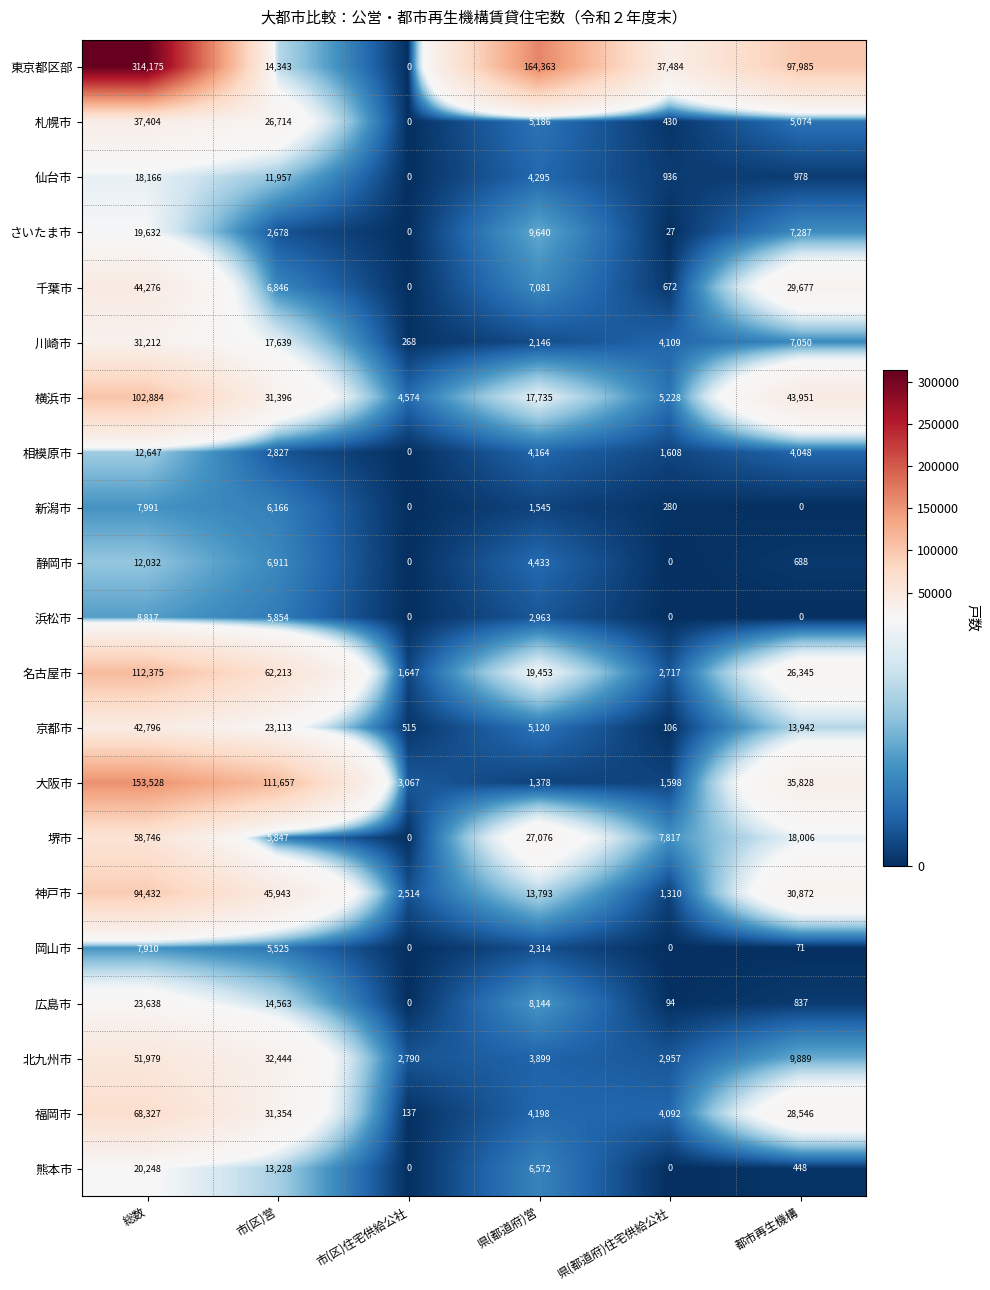

Which series has the largest range (max minus min)?

東京都区部